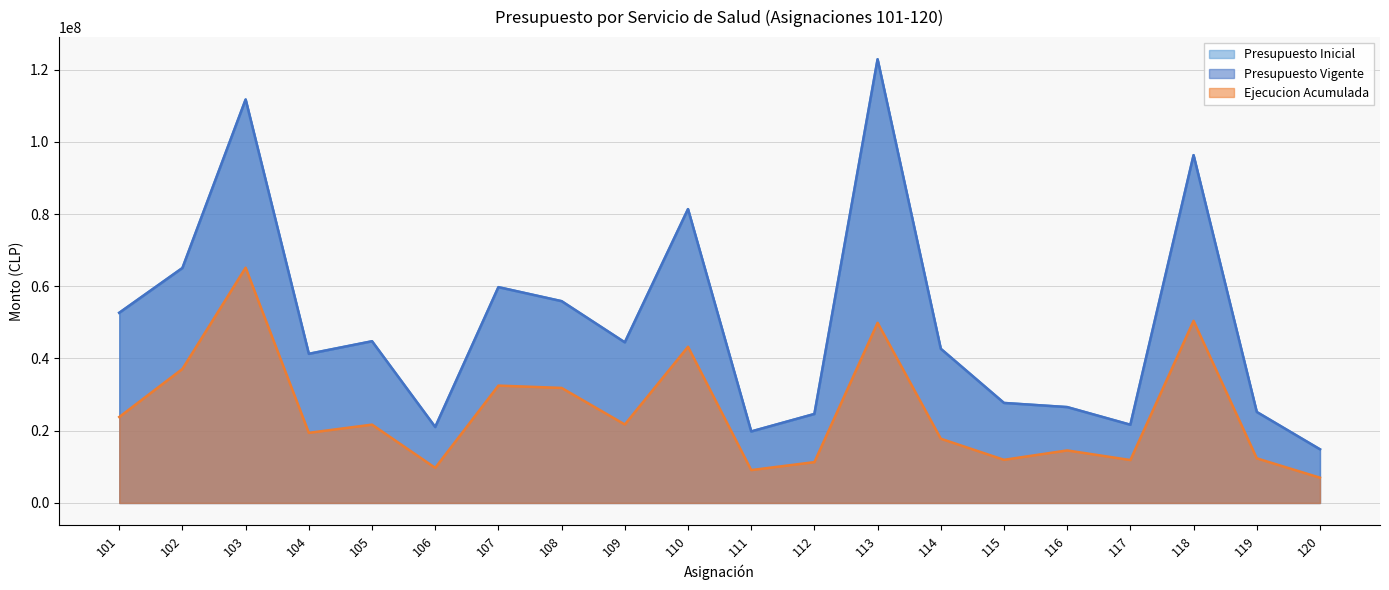

Reading left to right, extract all data points from this chart.

Presupuesto Inicial: 101=52648059	102=65055081	103=111702067	104=41307581	105=44765257	106=21015993	107=59747474	108=55863159	109=44458941	110=81349668	111=19794050	112=24637030	113=122833899	114=42680168	115=27686499	116=26539686	117=21648519	118=96284096	119=25185455	120=14846874
Presupuesto Vigente: 101=52648059	102=65055081	103=111702067	104=41270651	105=44765257	106=21015993	107=59747474	108=55863159	109=44458941	110=81349668	111=19794050	112=24637030	113=122833899	114=42680168	115=27686499	116=26539686	117=21648519	118=96284096	119=25185455	120=14846874
Ejecucion Acumulada: 101=23800225	102=37118166	103=65139231	104=19418381	105=21690222	106=9723912	107=32493341	108=31849257	109=21728207	110=43241572	111=9105055	112=11308044	113=49883991	114=17790535	115=11946058	116=14548956	117=11881951	118=50419806	119=12356902	120=6996316